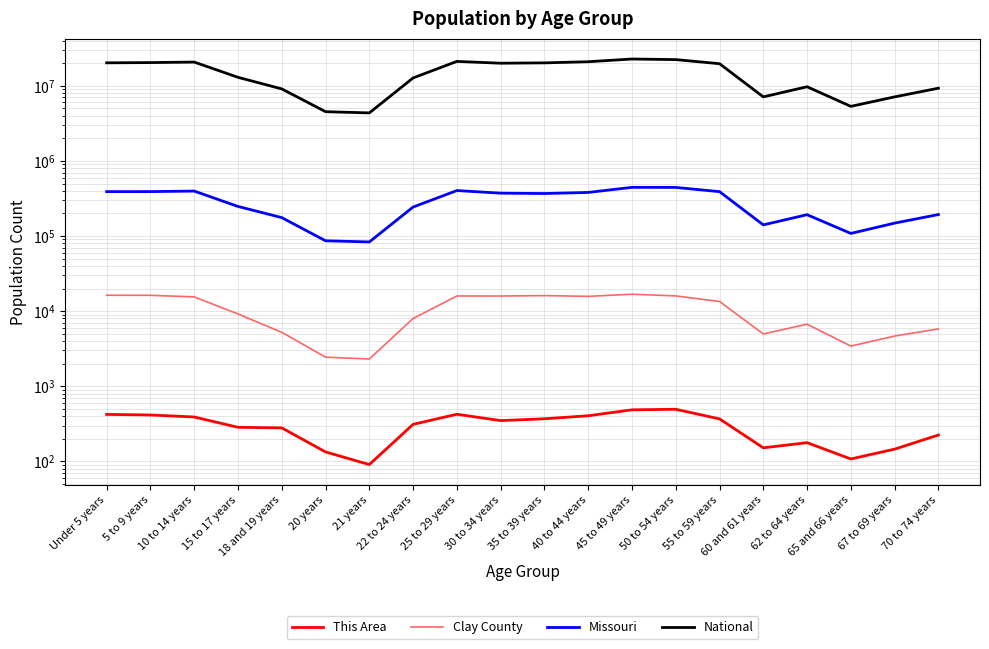

What is the spread (max minus min) of values at 22 to 24 years?

12712264